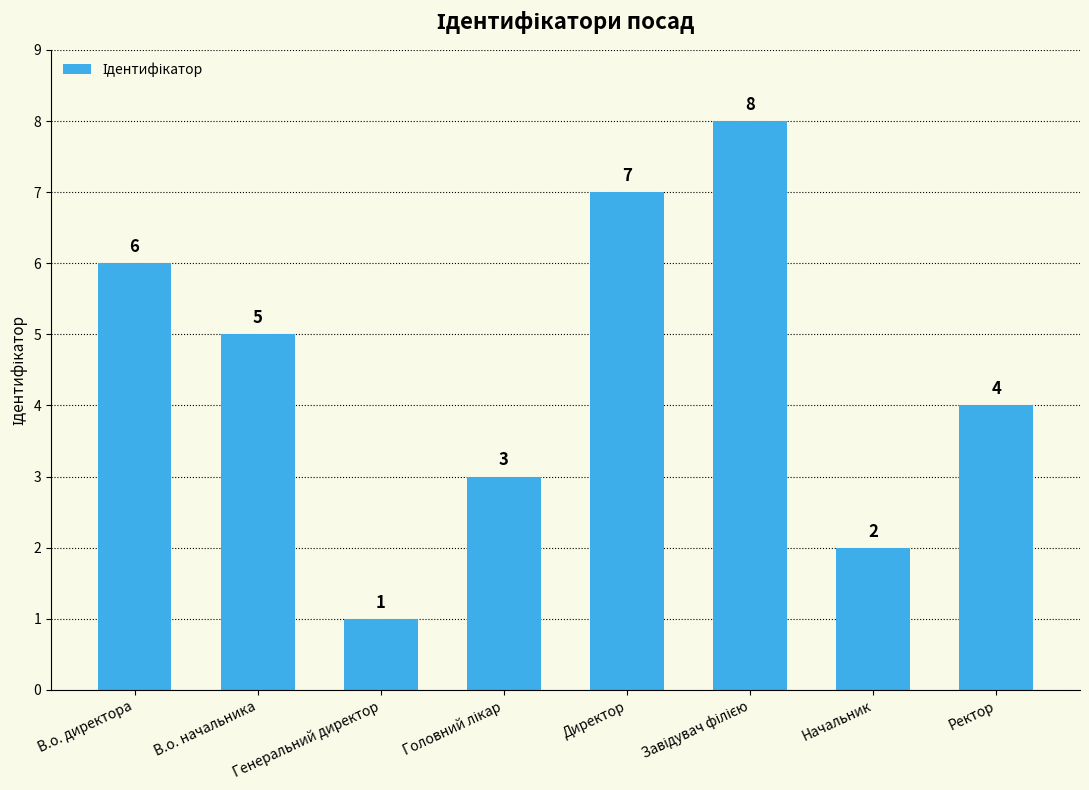

What is the greatest value displayed?

8